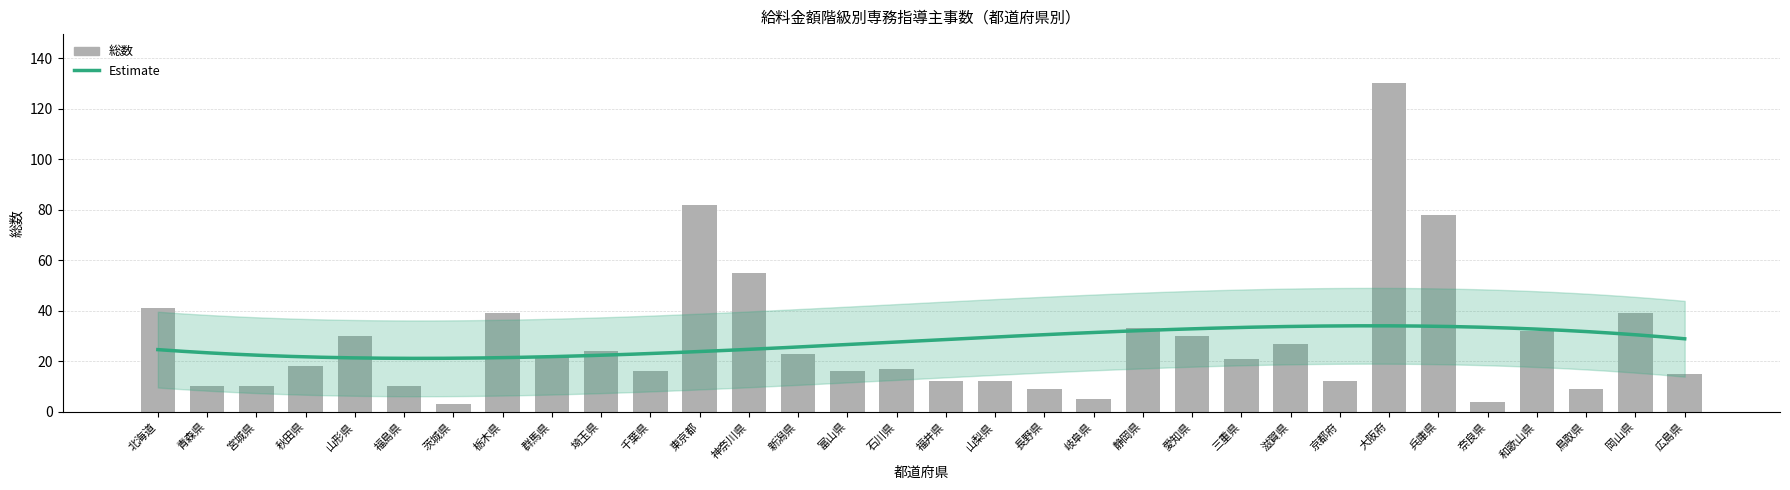

What is the maximum value shown in the chart?

130